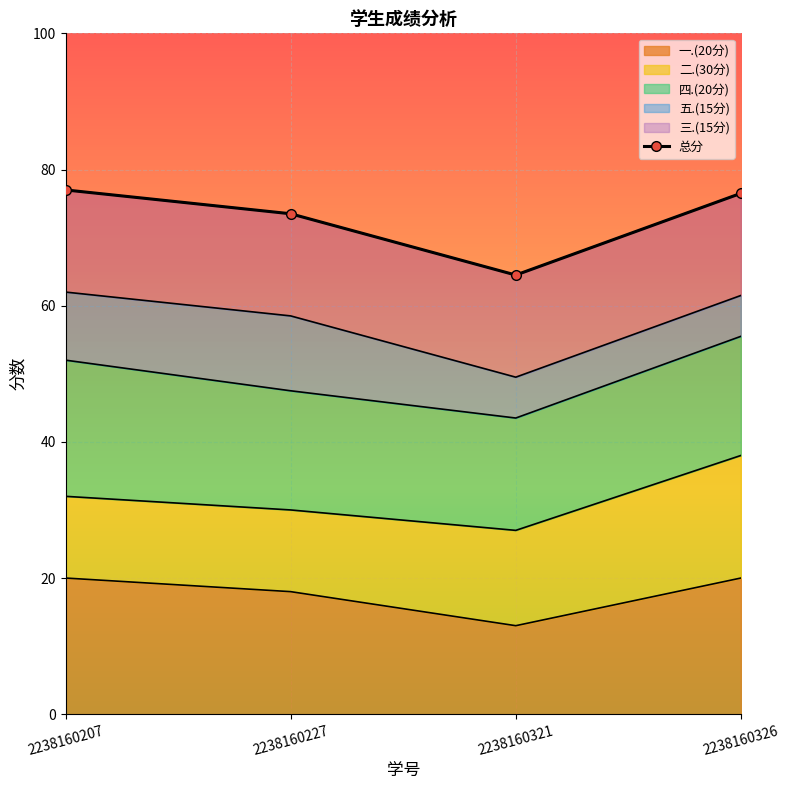

The chart shows a value of 105.7 at 2238160207. True or false?

False